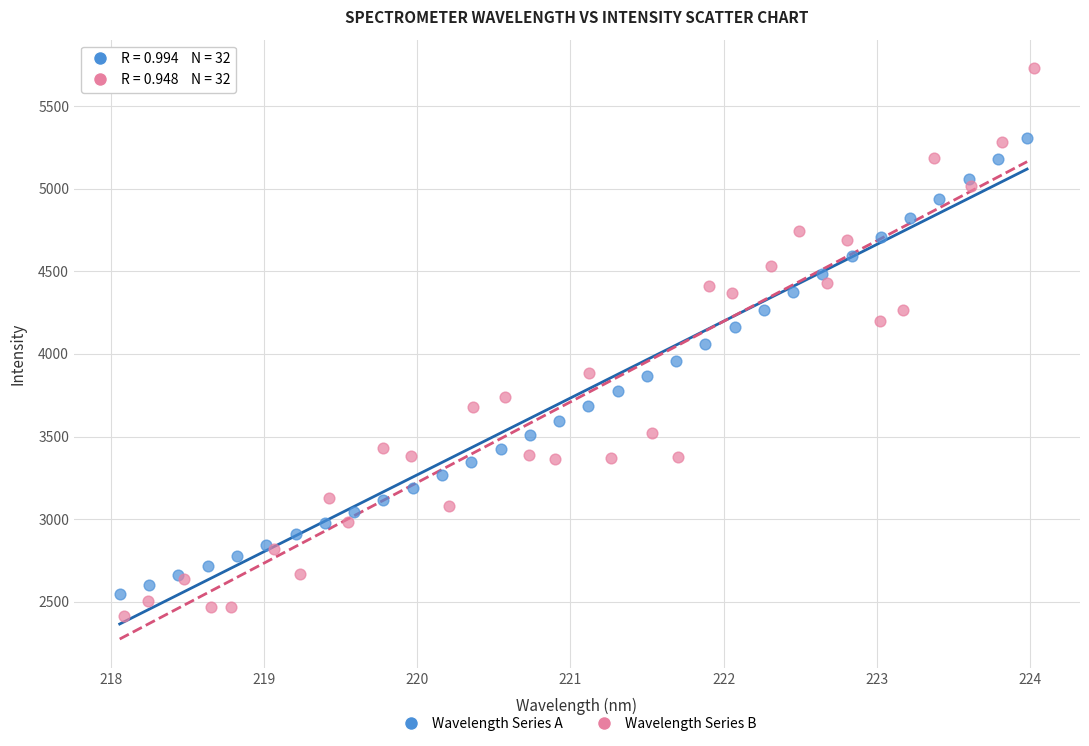

Which series has the widest spread of Y values?

Wavelength Series B